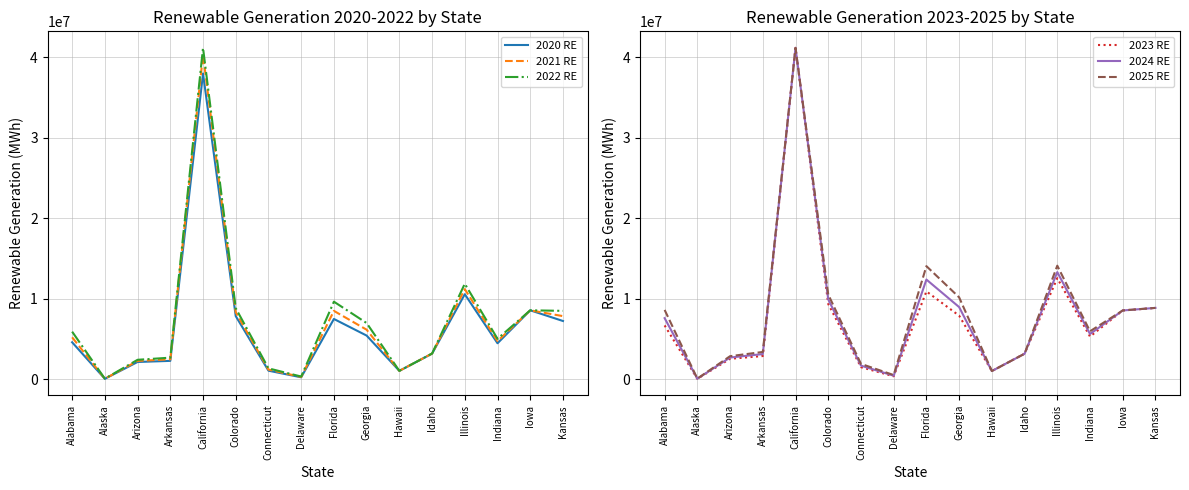

Which category has the highest value across all series?

California